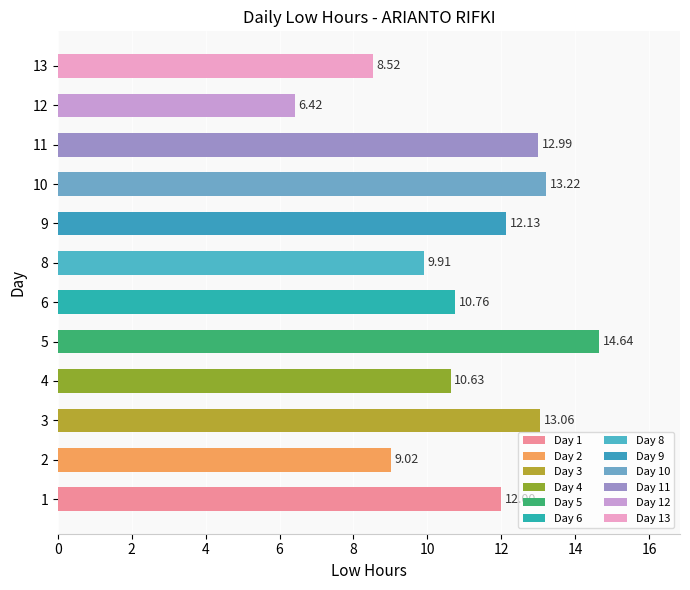

What is the difference between the values at 1 and 11?

1.0